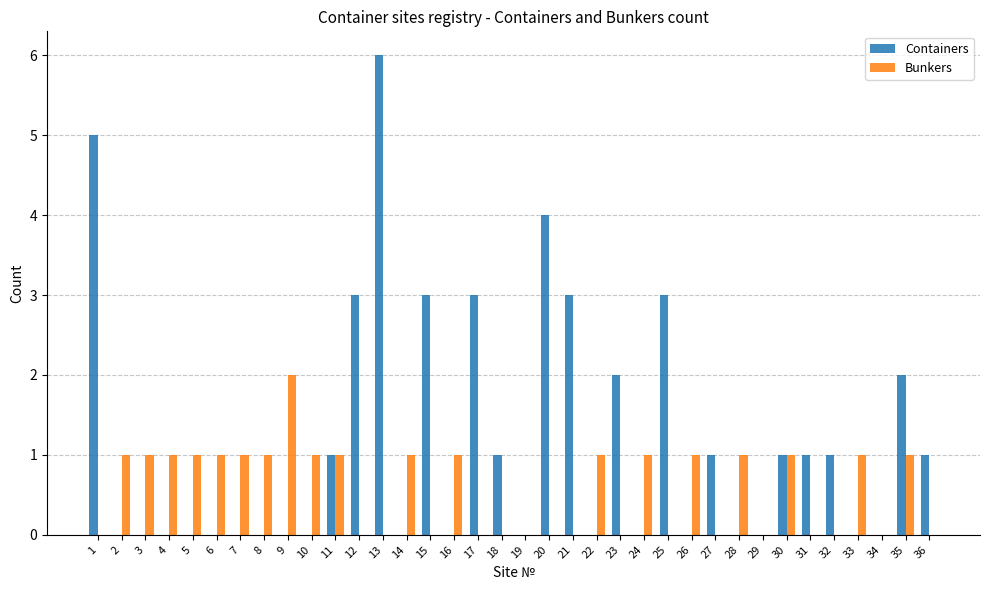

True or false: Containers has a value of 5 at 21.

False